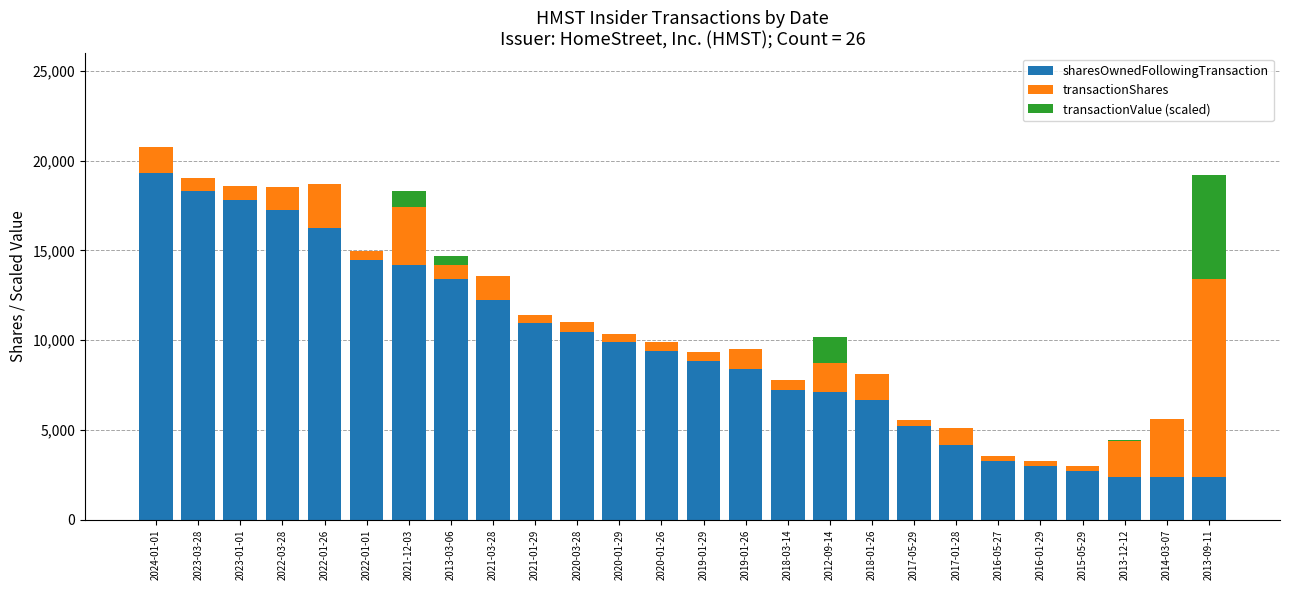

Does the chart contain stacked bars?

Yes